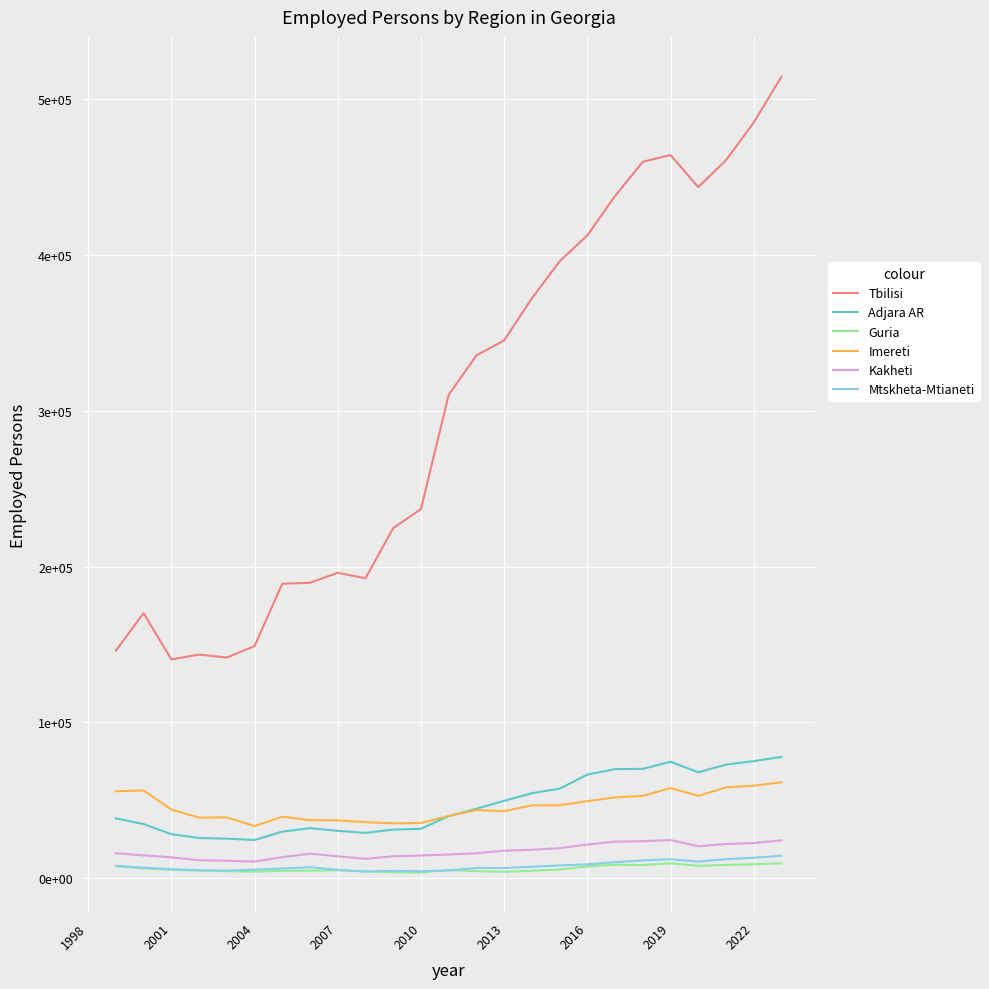

What is the greatest value displayed?

514110